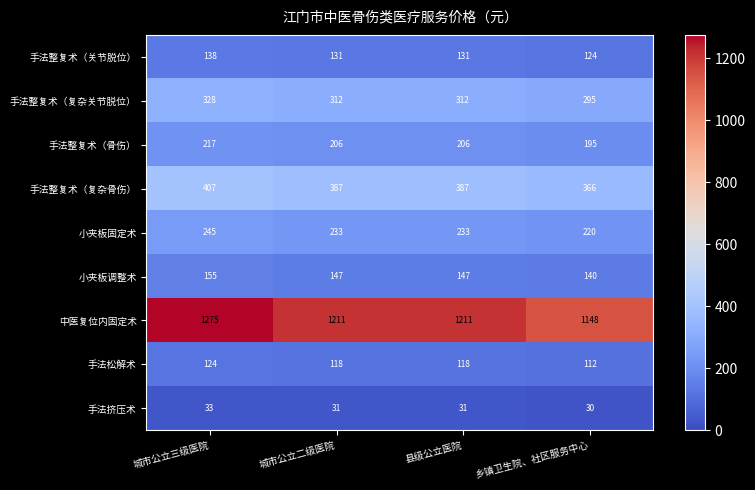

Count the 手法松解术 values in the range 118 to 124.

3